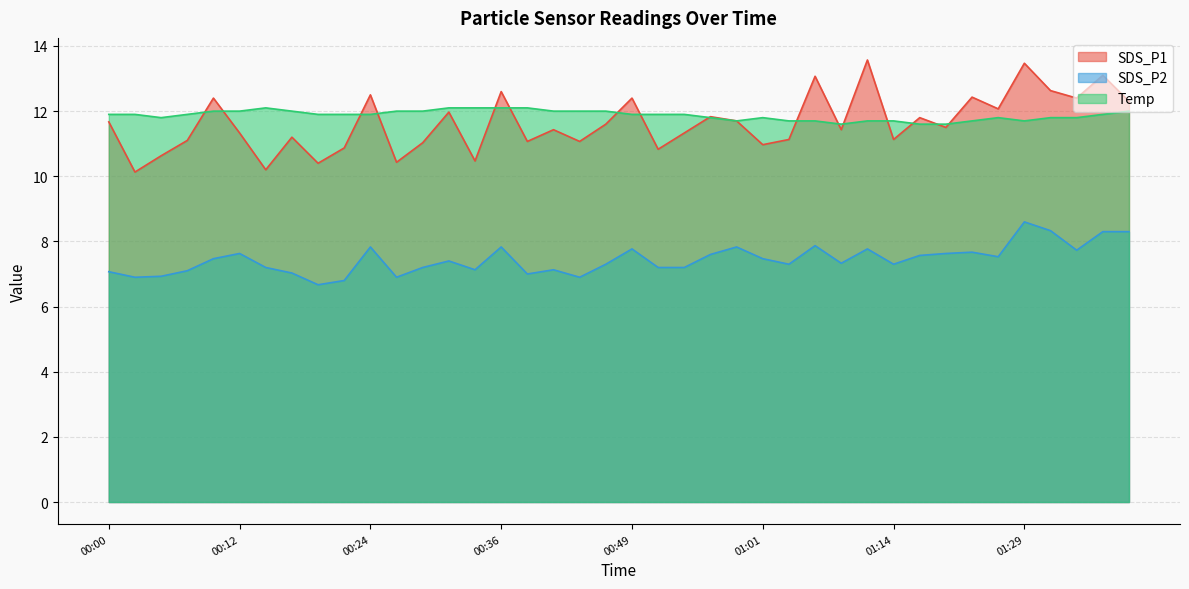

What position from the right is 00:49?

20